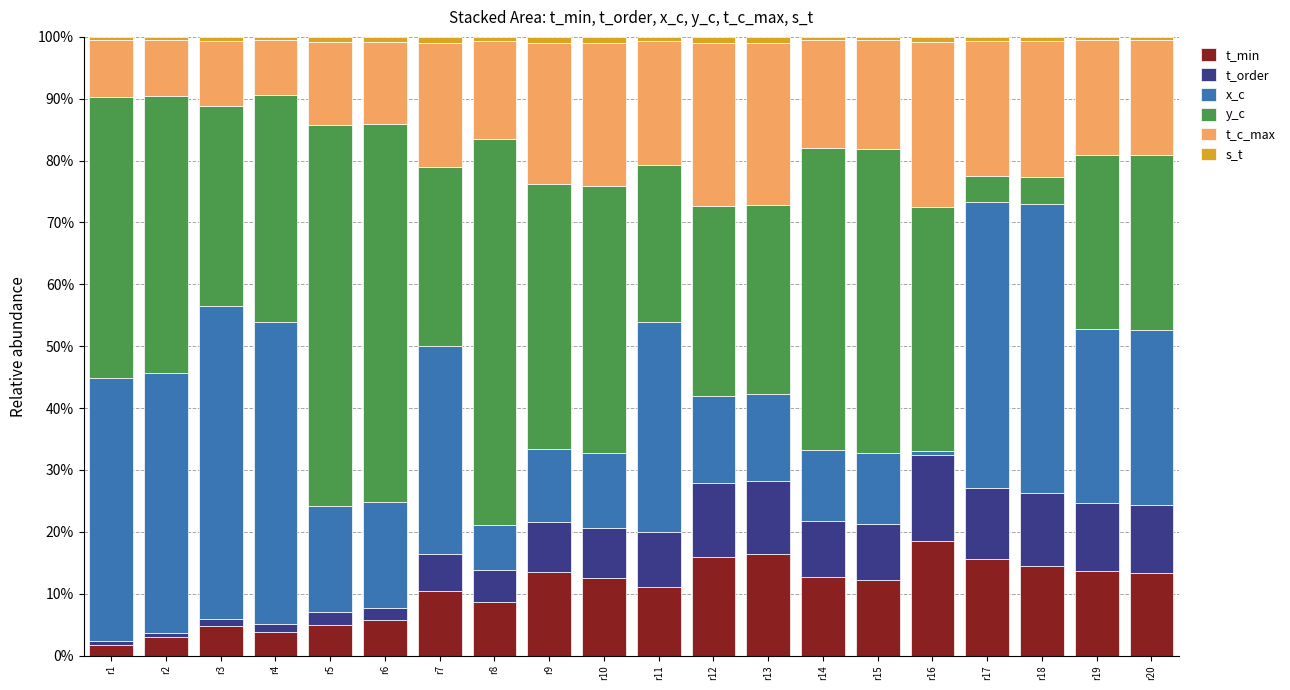

What is the difference between the maximum and minimum values in the t_min series?

16.8